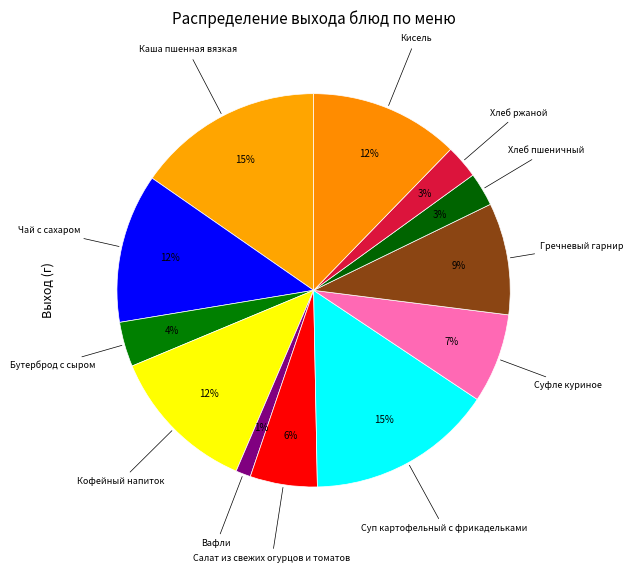

Count the number of slices in the pie.

12